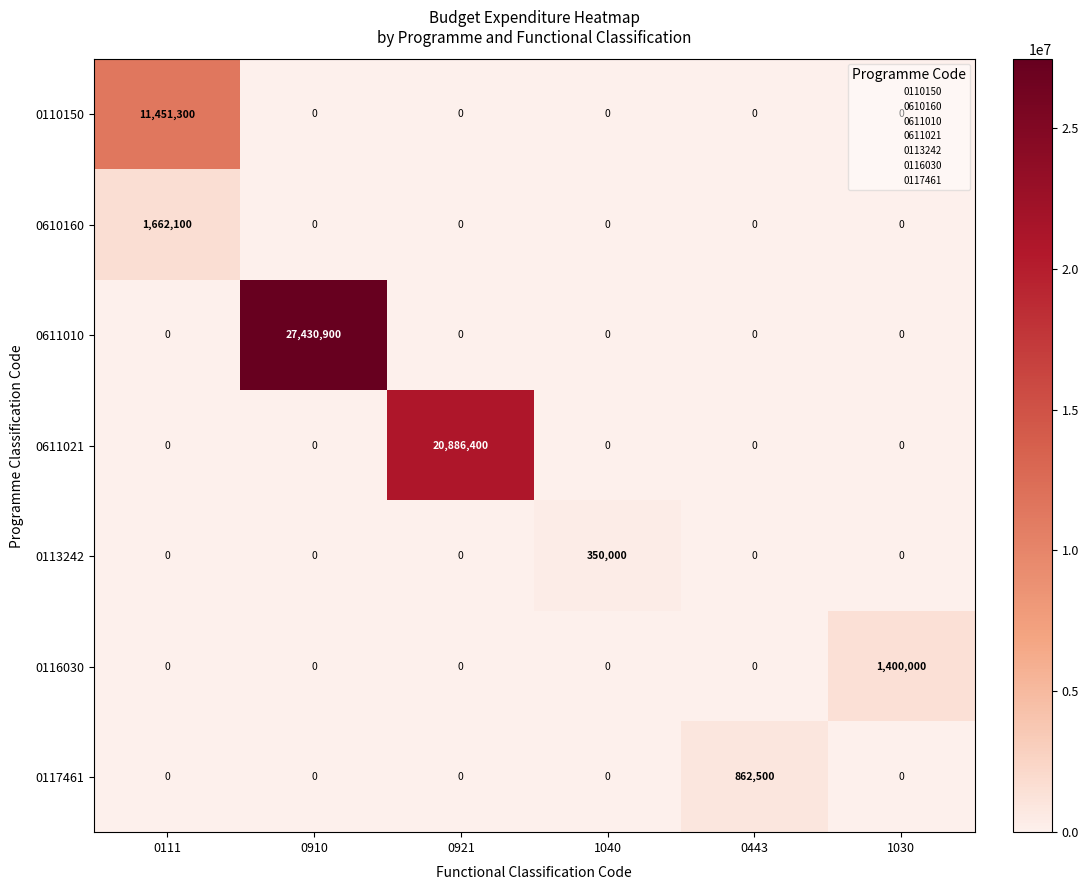

Which series has the widest spread of values?

0611010